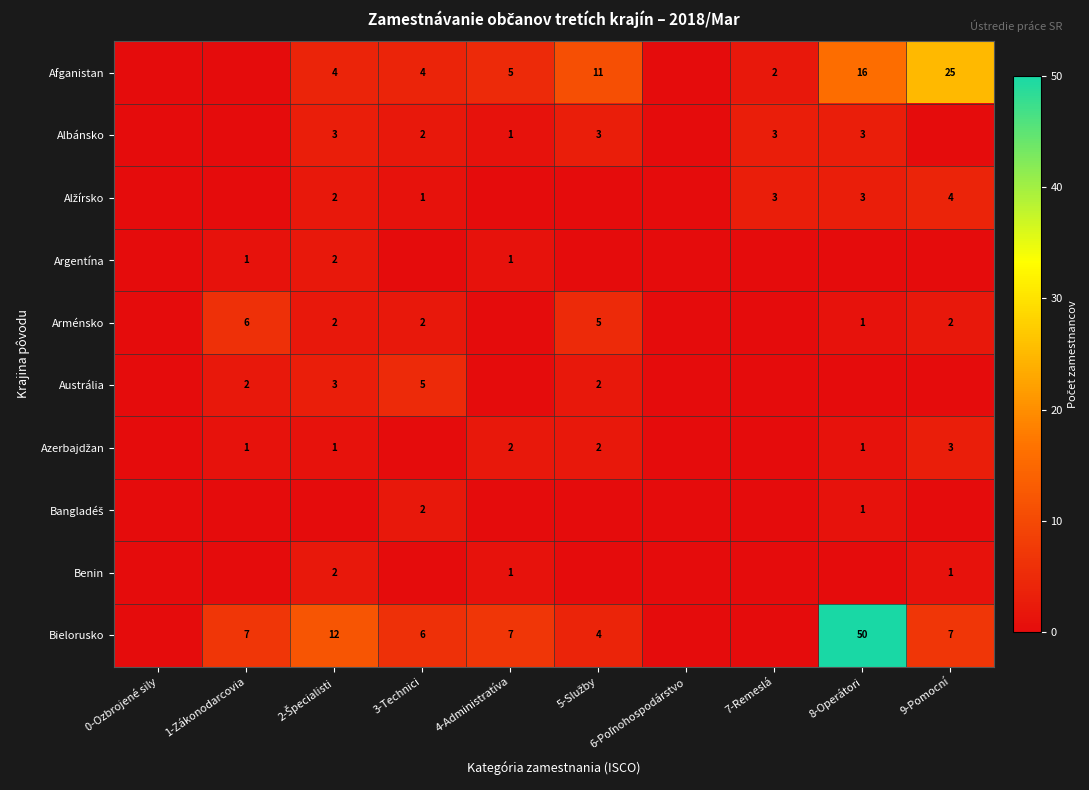

The value of Arménsko at 8-Operátori is 1. True or false?

True